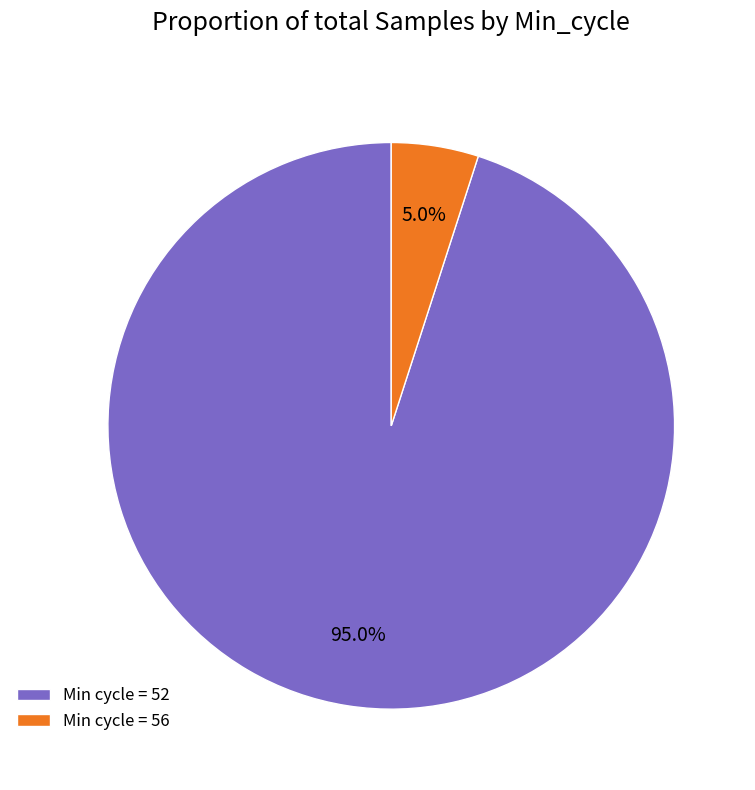

Rank the categories by value from lowest to highest.

Min cycle = 56, Min cycle = 52